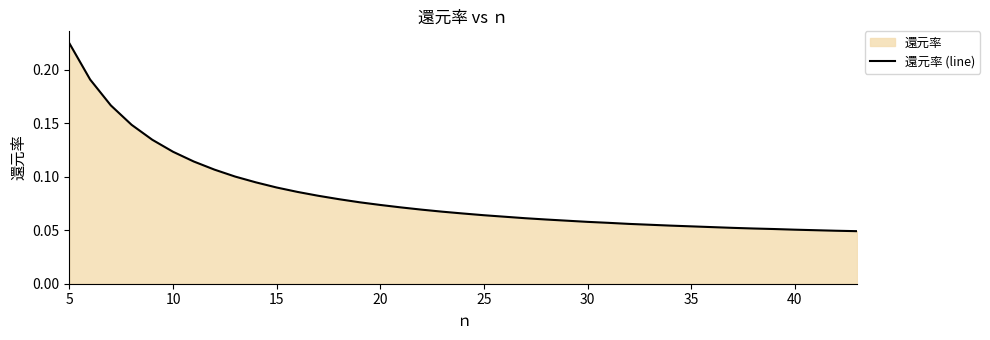

At which category does the chart reach its peak across all series?

5